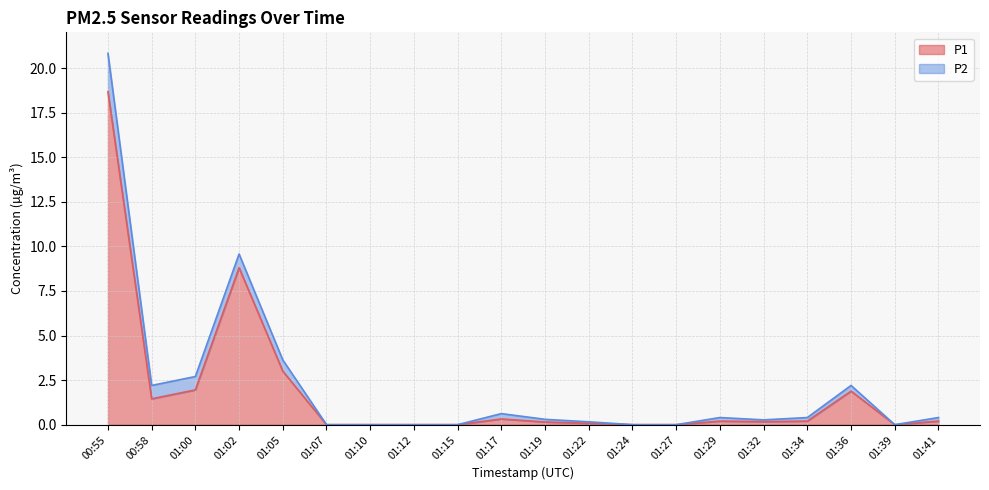

What is the label of the 8th point from the left?

01:12